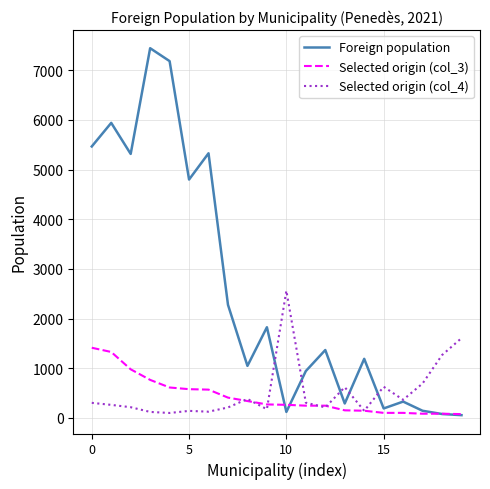

List the series in order of their peak value, highest first.

Foreign population, Selected origin (col_4), Selected origin (col_3)